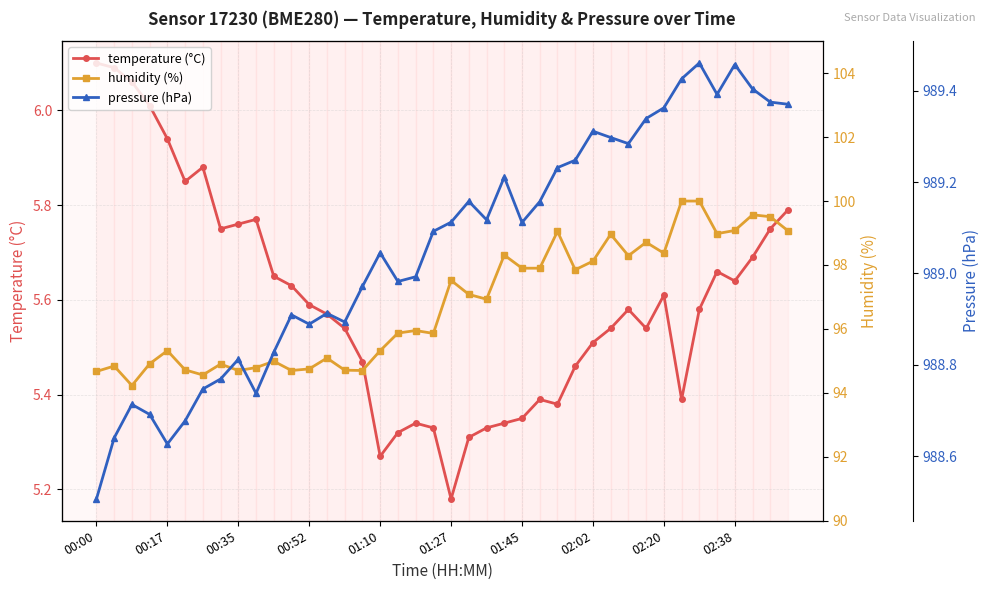

What are all the series names shown in the legend?

temperature (°C), humidity (%), pressure (hPa)